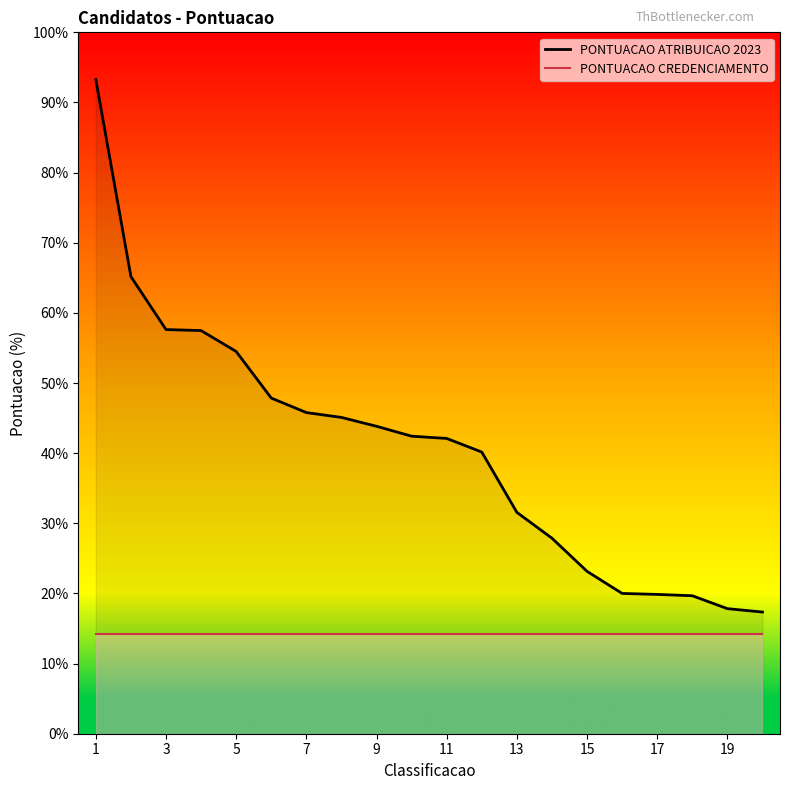

Reading left to right, list all the values displayed in this chart.

1=93.3	2=65.2	3=57.6	4=57.5	5=54.5	6=47.9	7=45.8	8=45.1	9=43.8	10=42.4	11=42.1	12=40.2	13=31.6	14=27.9	15=23.2	16=20.0	17=19.9	18=19.7	19=17.8	20=17.3